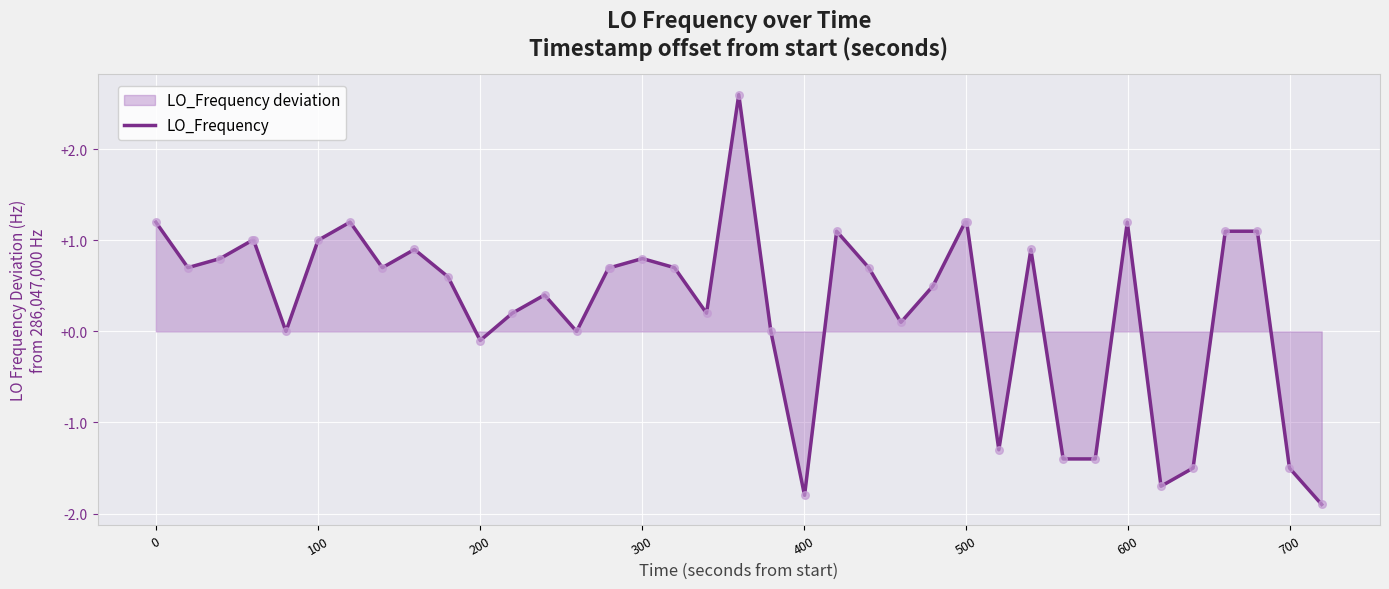

What is the smallest value displayed?

-1.9